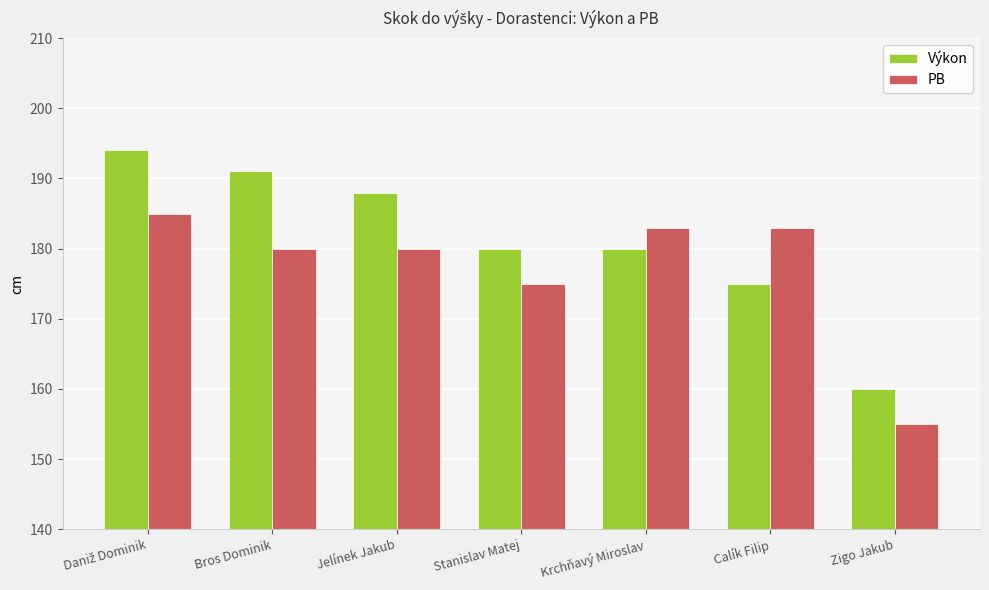

What value does the Výkon series have at Krchňavý Miroslav?

180